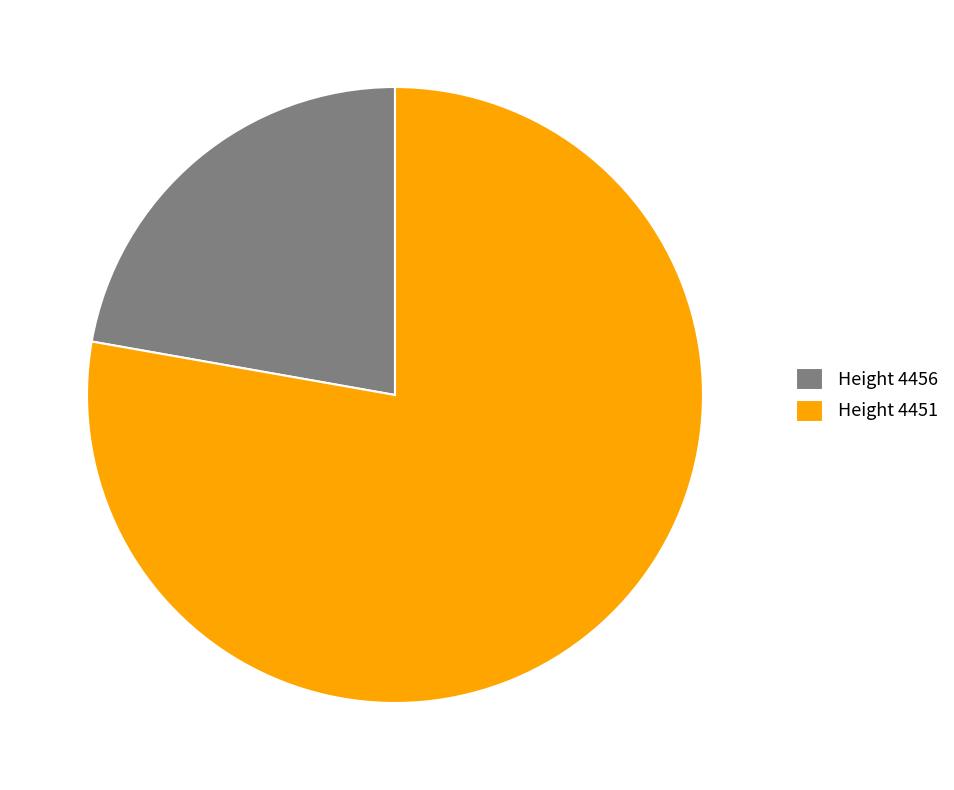

True or false: Height 4451 accounts for 84% of the total.

False